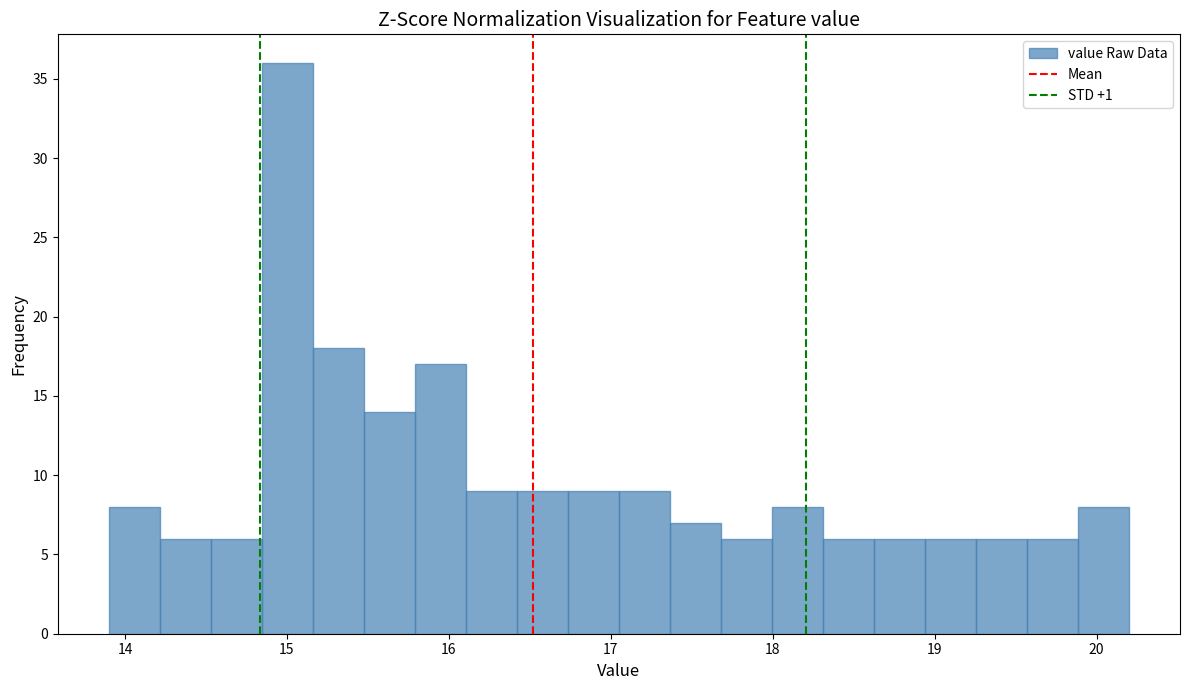

Read against the x-axis, roughly where is the centre of the tallest bar?

15.0